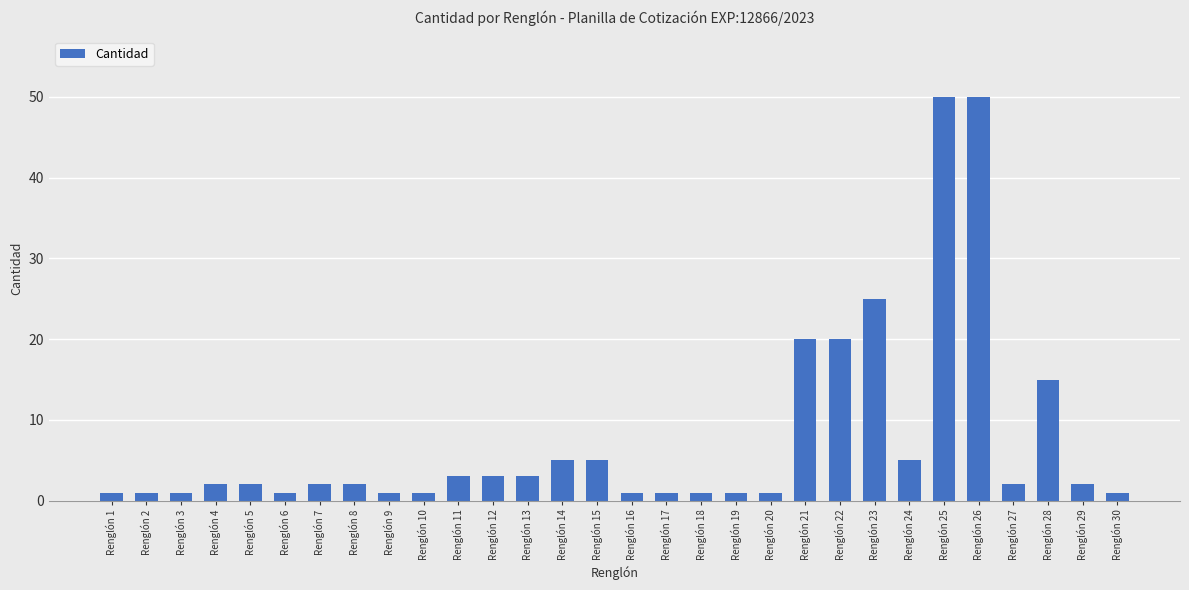

What is the difference between the maximum and minimum values?

49